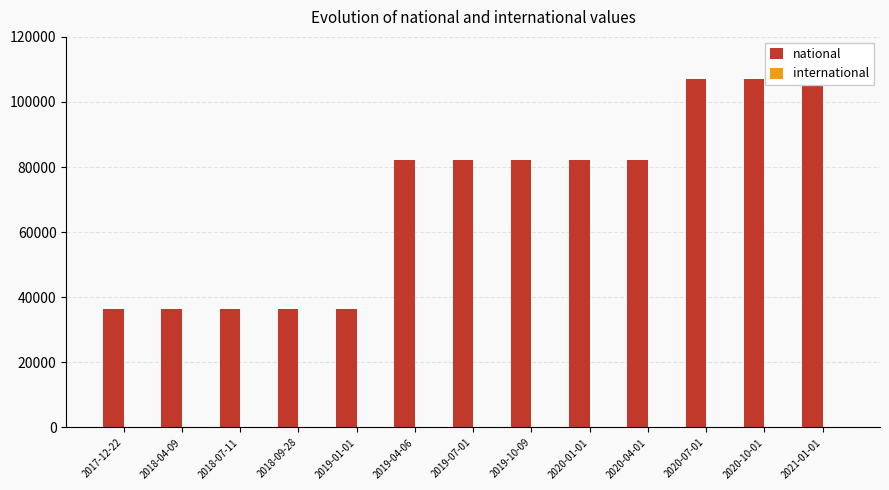

What is the label of the 6th bar from the right?

2019-10-09